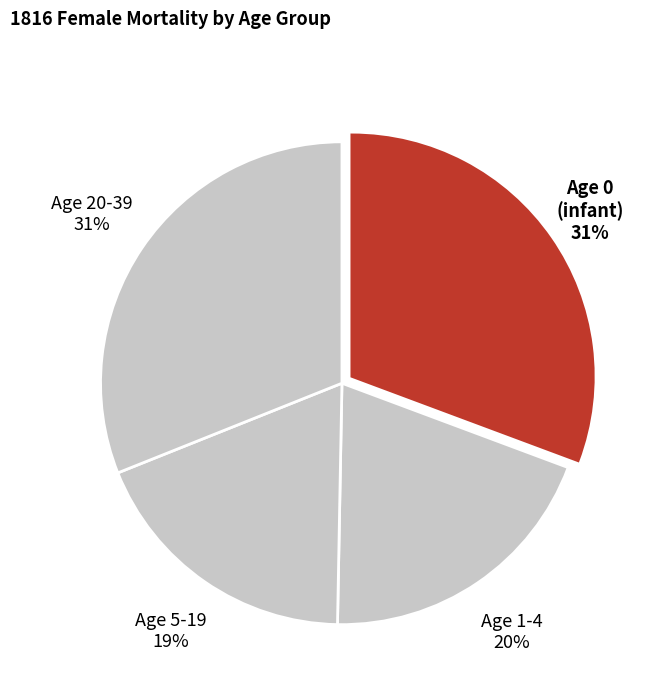

How many segments does this pie chart have?

4